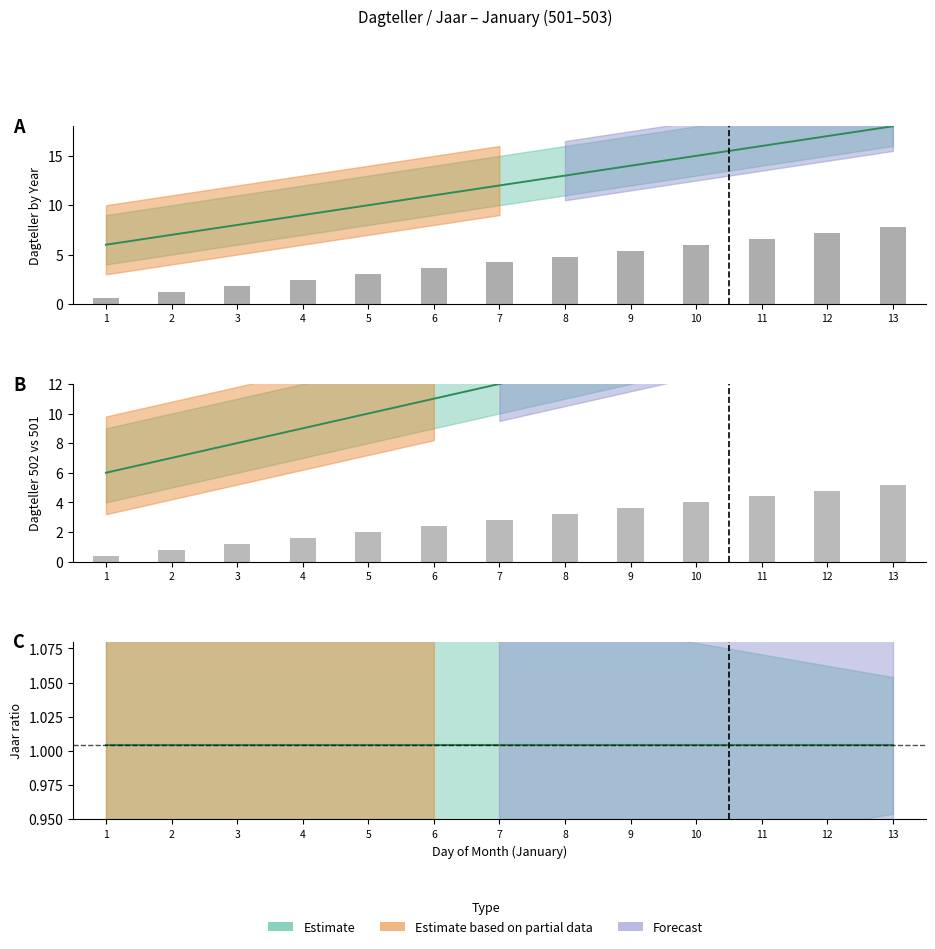

At which label is Dag_Jan closest to 12?

7